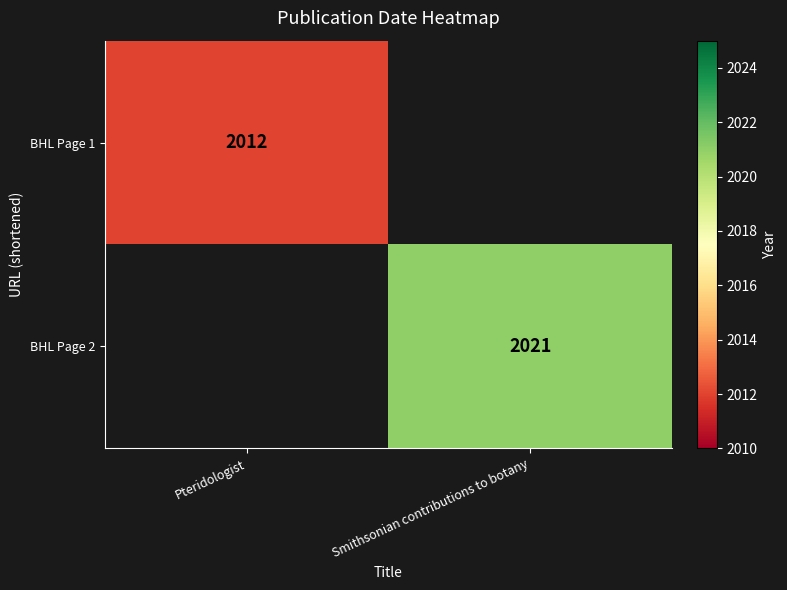

Is the value of BHL Page 1 at Pteridologist greater than the value of BHL Page 2 at Smithsonian contributions to botany?

No